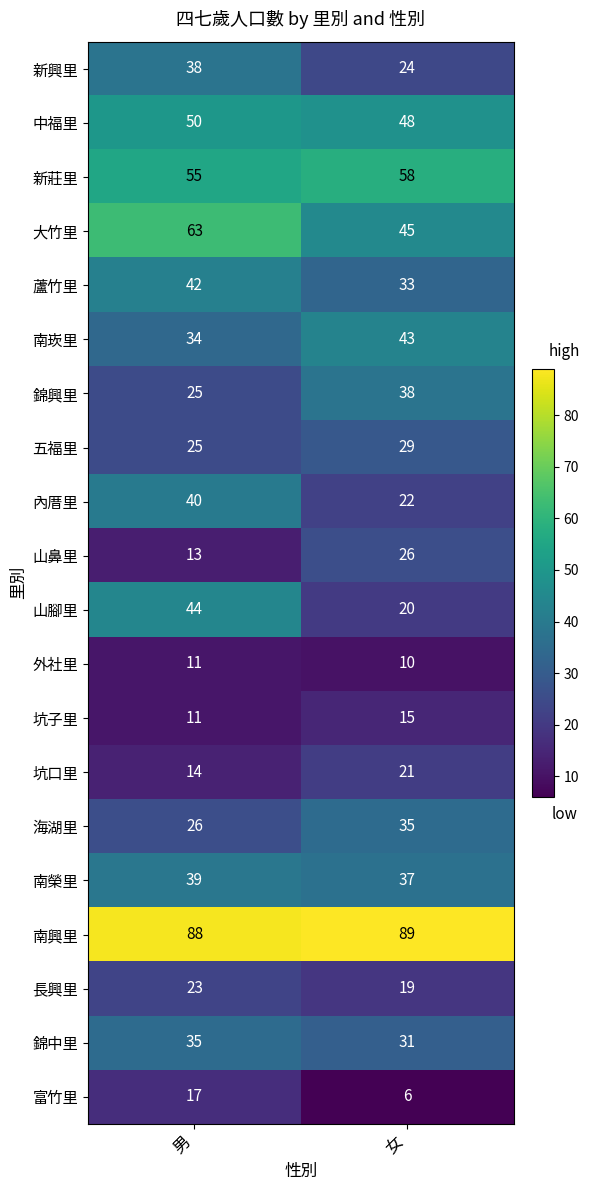

What is the maximum value for 坑口里?

21